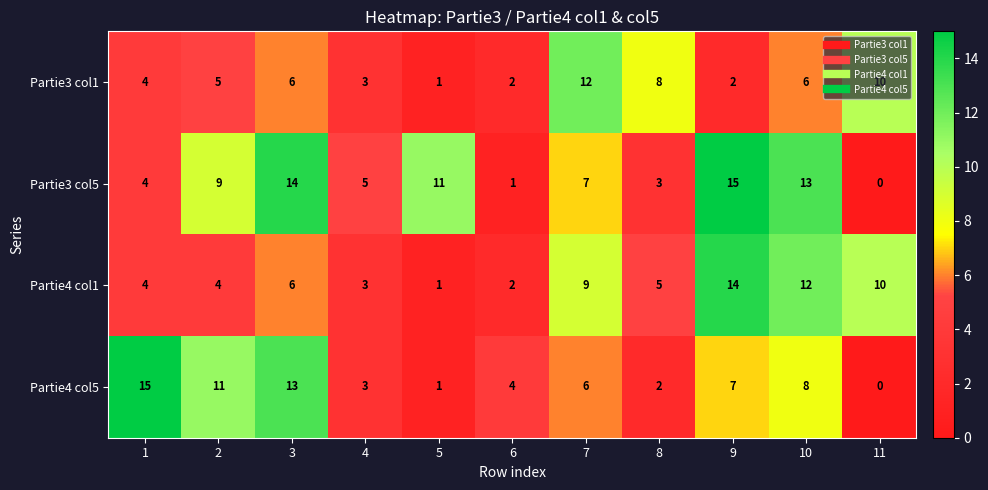

Is the value of Partie3 col5 at 2 greater than the value of Partie4 col1 at 10?

No